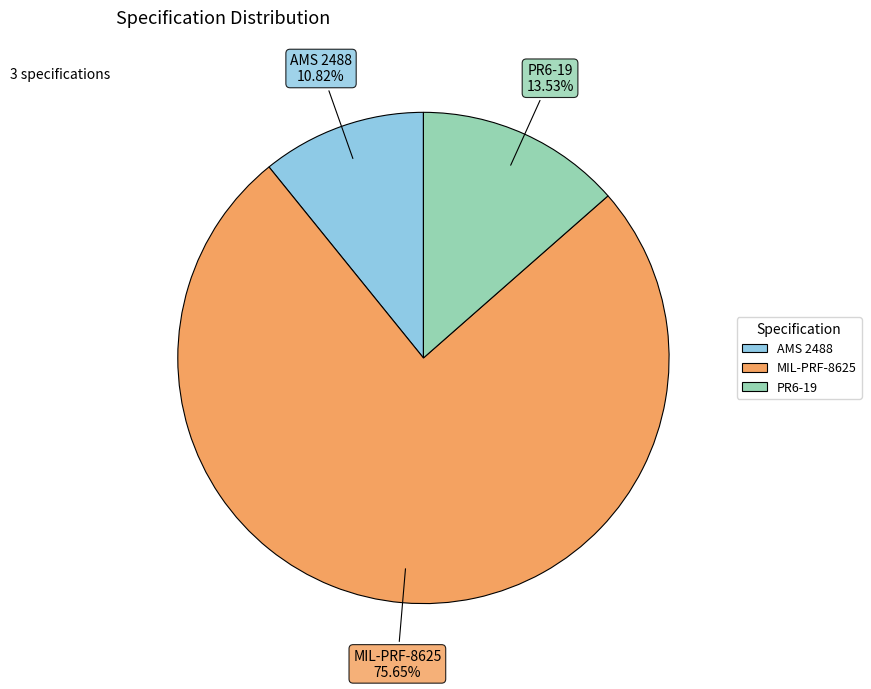

To the nearest percent, what portion does PR6-19 represent?

14%